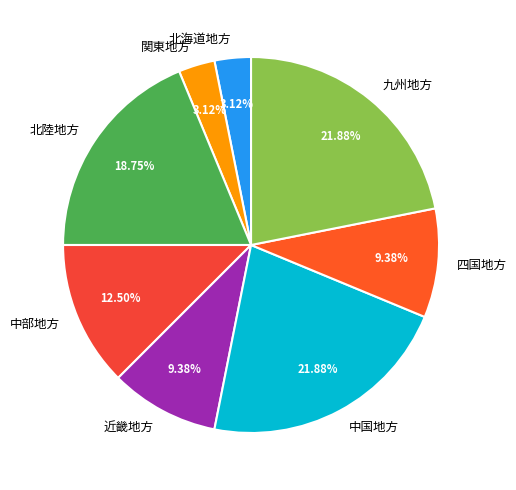

Does 九州地方 account for over 50% of the chart?

No